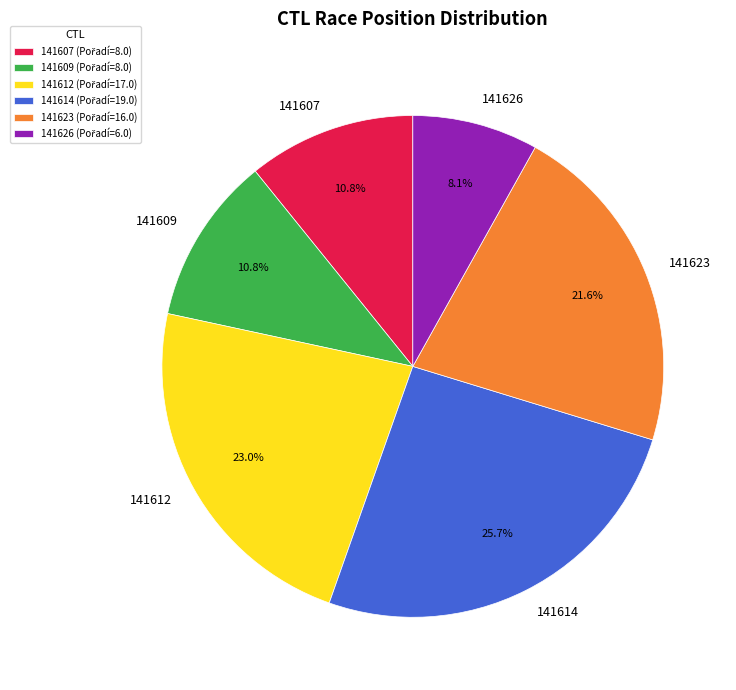

What is the ratio of the value at 141612 to the value at 141614?

0.9